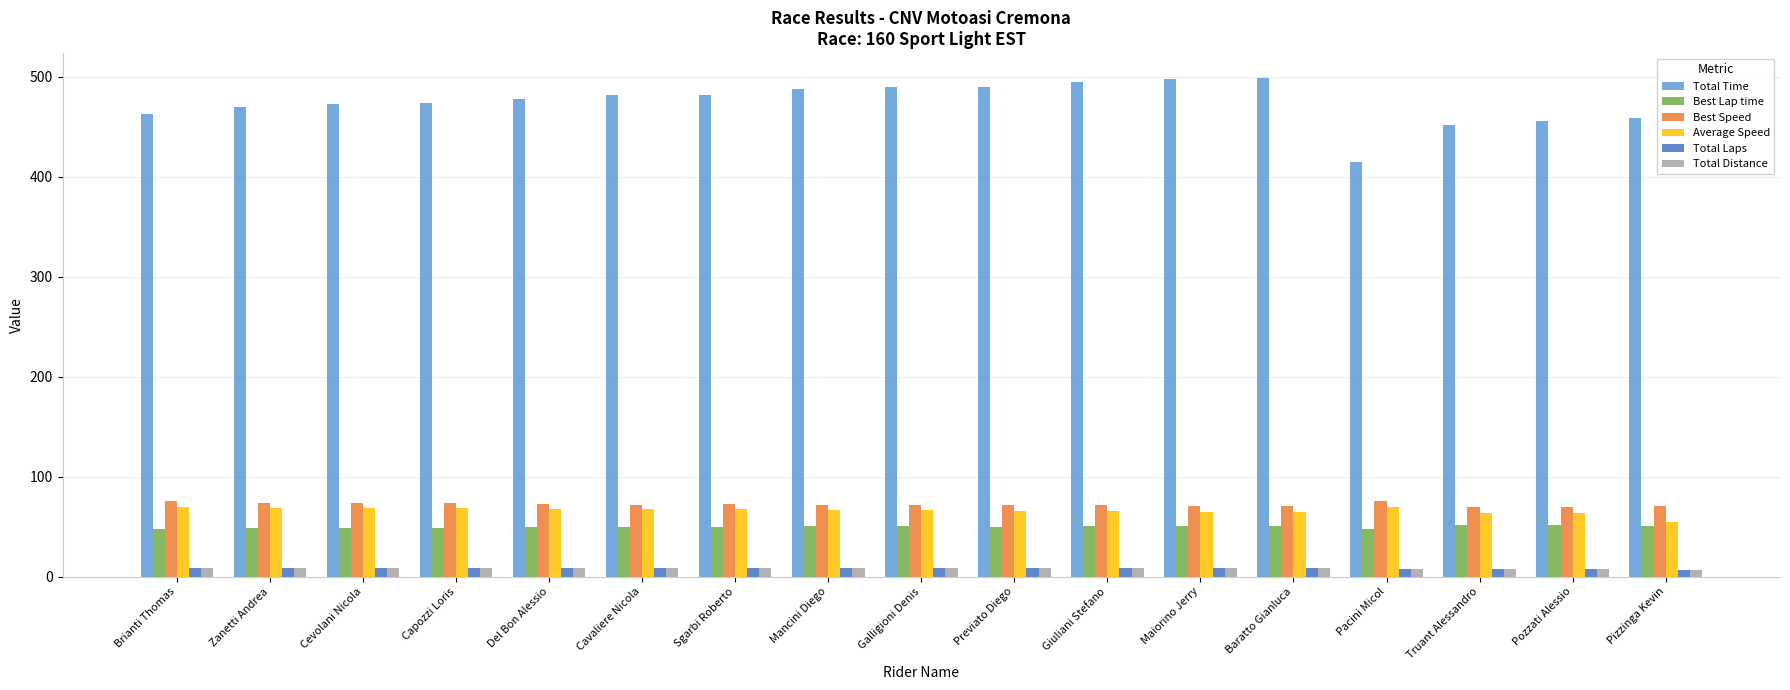

What is the maximum value for Total Time?

498.7